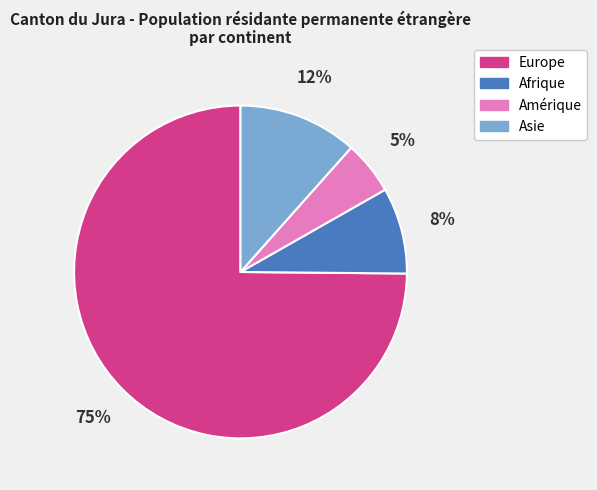

To the nearest percent, what is the difference between the Afrique and Amérique slice percentages?

3%